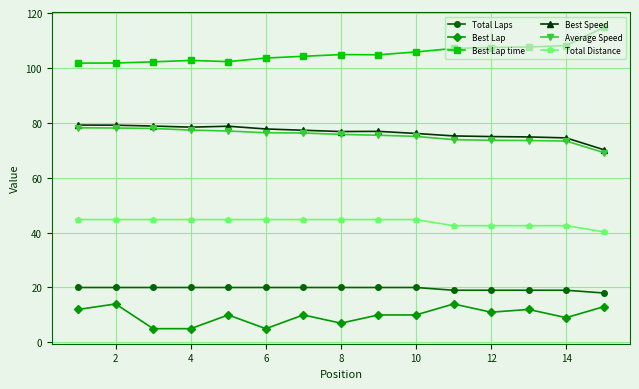

True or false: Best Lap and Average Speed cross at least once.

False